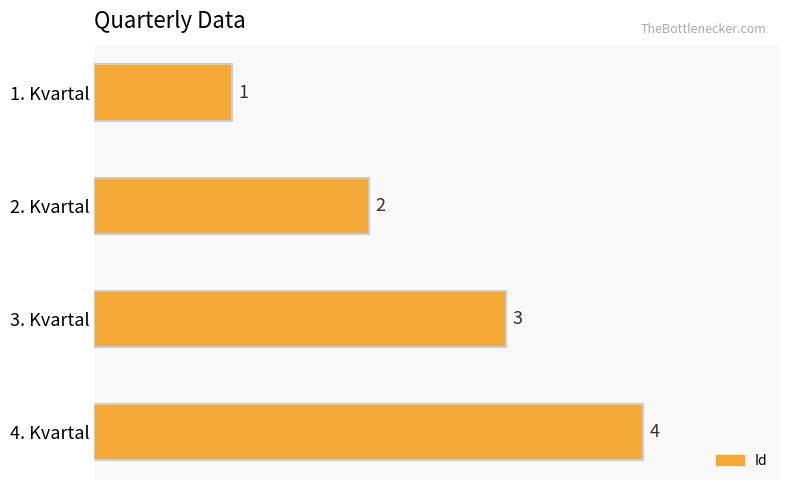

What is the sum of all values?

10